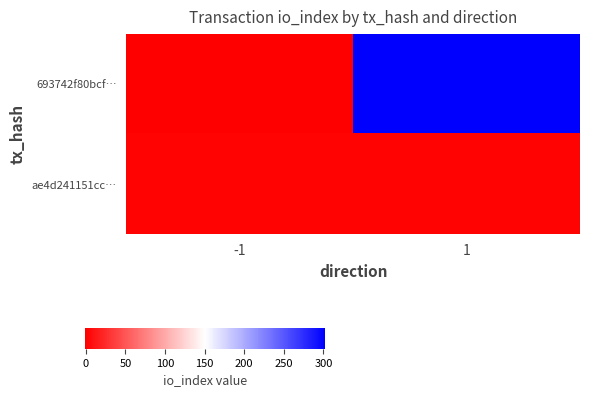

List the series in order of their peak value, lowest first.

ae4d241151cc…, 693742f80bcf…